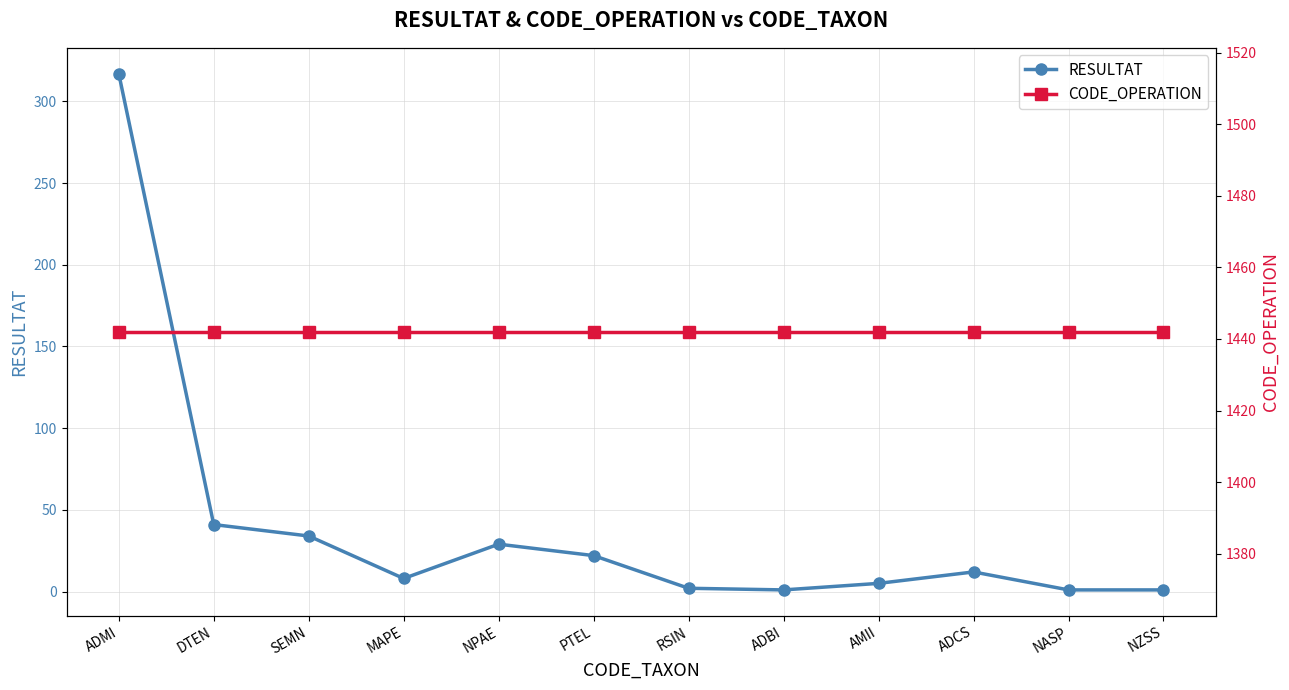

Reading left to right, list all the values displayed in this chart.

RESULTAT: ADMI=317	DTEN=41	SEMN=34	MAPE=8	NPAE=29	PTEL=22	RSIN=2	ADBI=1	AMII=5	ADCS=12	NASP=1	NZSS=1
CODE_OPERATION: ADMI=1442	DTEN=1442	SEMN=1442	MAPE=1442	NPAE=1442	PTEL=1442	RSIN=1442	ADBI=1442	AMII=1442	ADCS=1442	NASP=1442	NZSS=1442